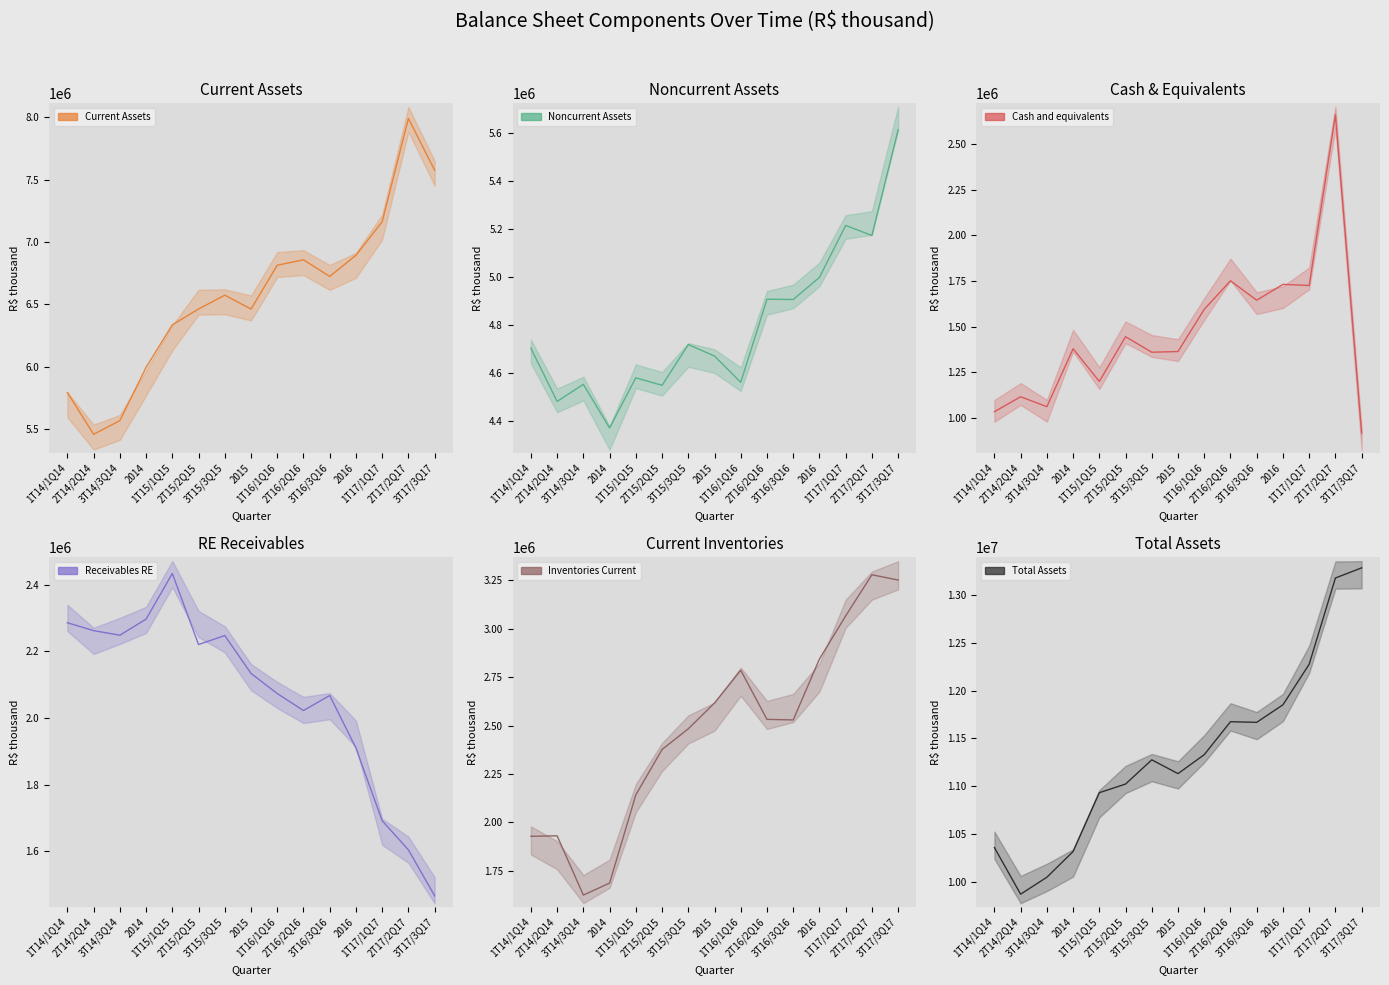

Where is the first local minimum for Current Assets?

2T14/2Q14